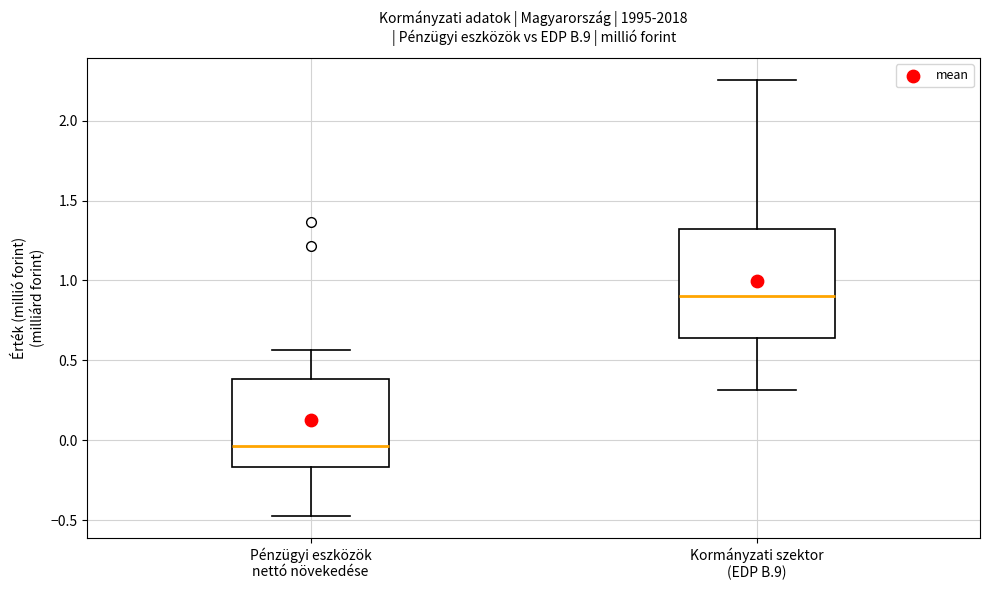

Comparing the boxes themselves (not the whiskers), which one is the tallest?

Kormányzati szektor (EDP B.9)